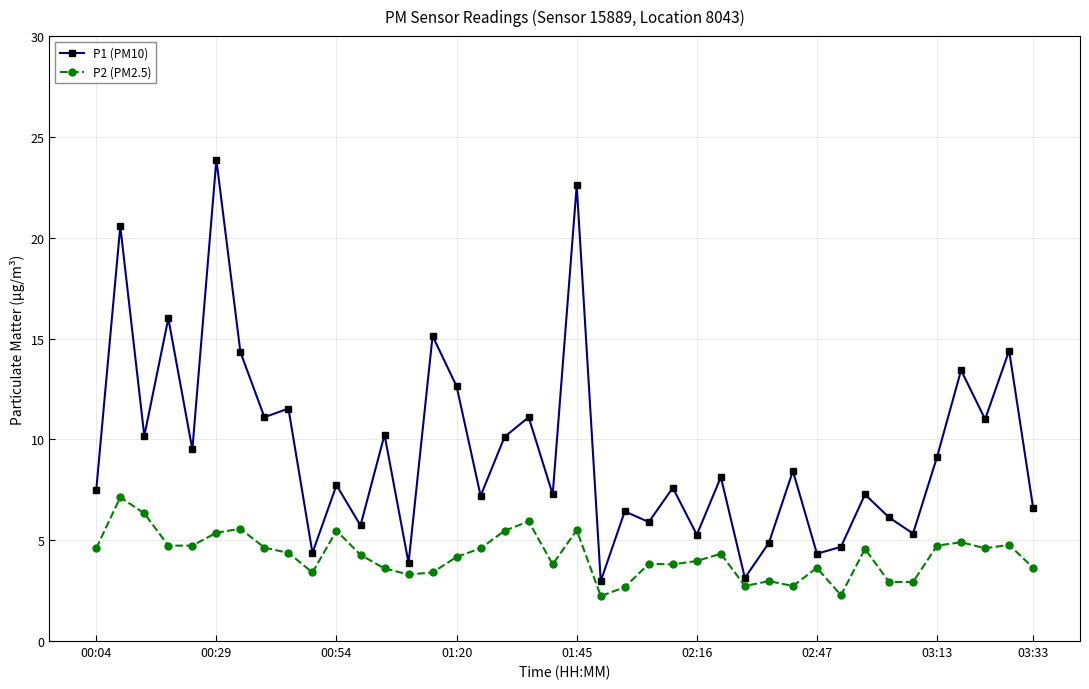

How many interior local valleys does the P1 (PM10) series have?

15